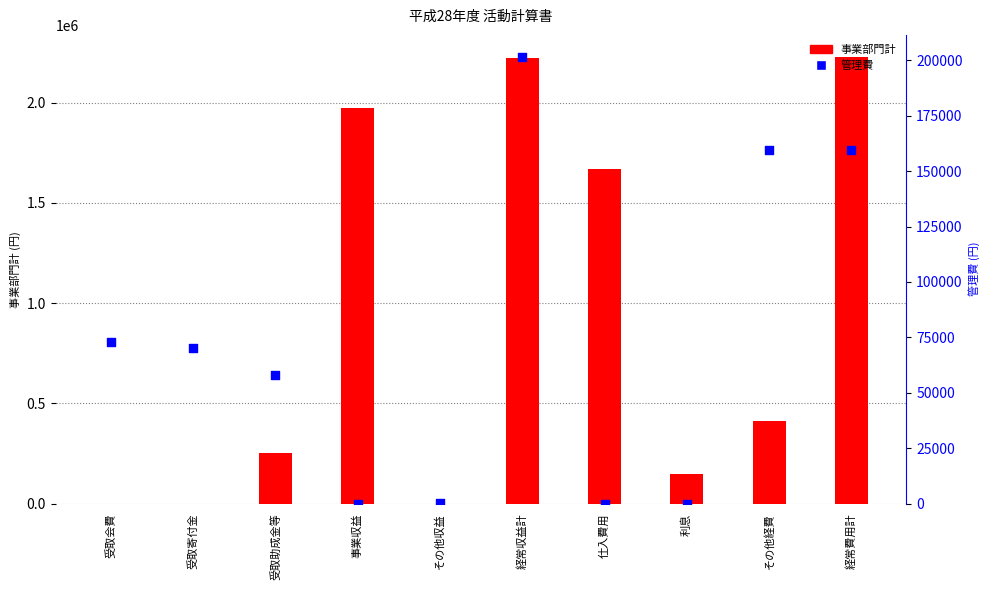

Which series has the largest total across all categories?

事業部門計